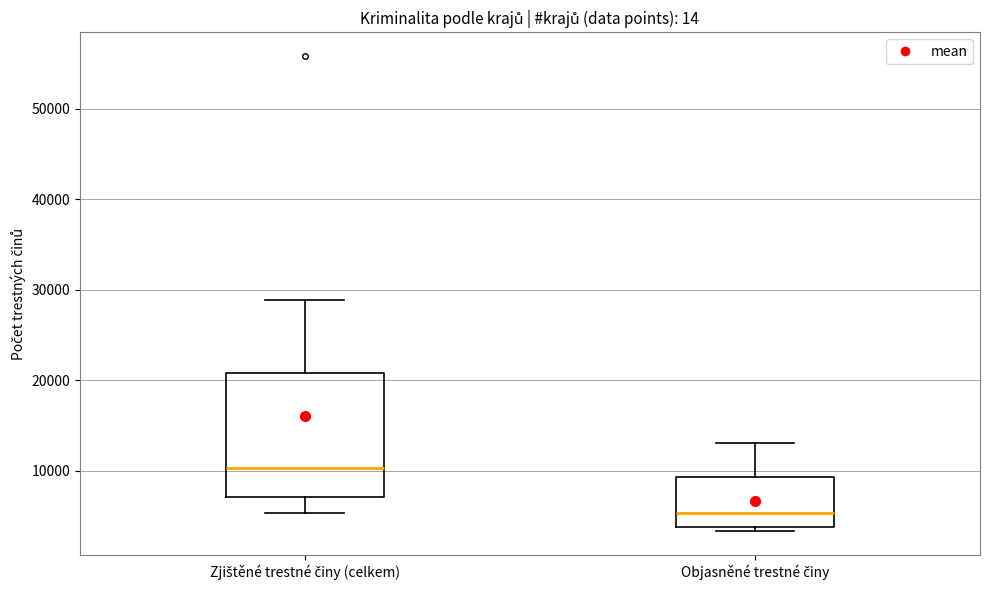

Reading left to right, read every box against the y-axis: the position of its median line, the range the box covers, and the ends of its whiskers. The values are not printed on the chart, so give them approximately, as read against the axis.

Zjištěné trestné činy (celkem): median 10000, box 7000 to 21000, whiskers 5000 to 29000
Objasněné trestné činy: median 5000, box 4000 to 9000, whiskers 3000 to 13000